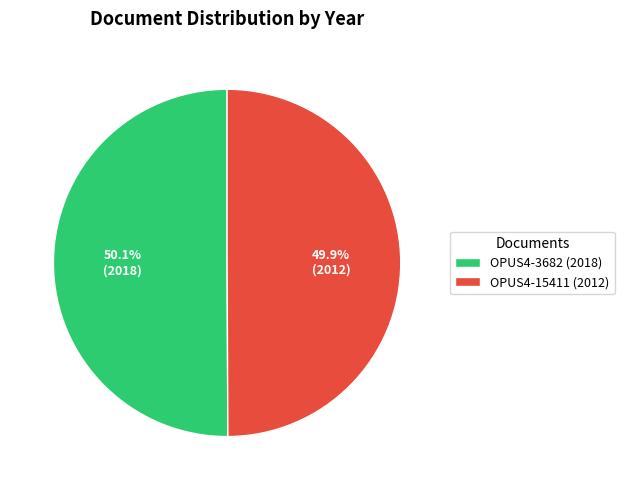

To the nearest percent, what percentage of the pie is OPUS4-3682 (2018)?

50%